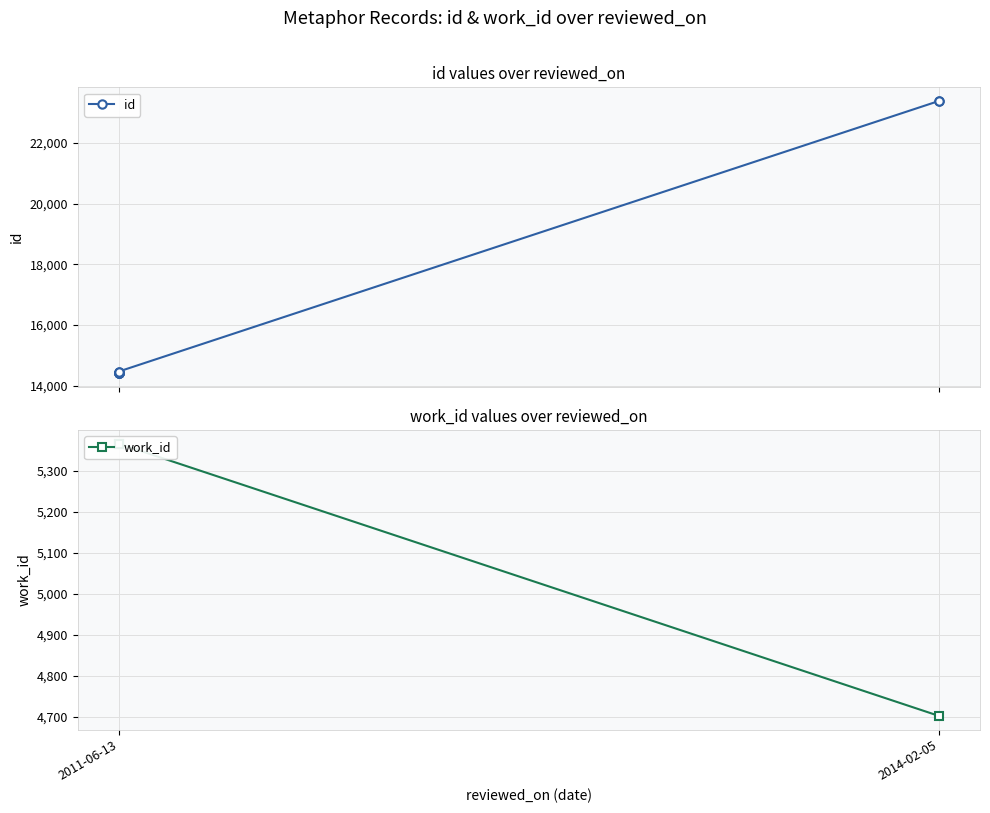

Rank the series by their maximum value, from lowest to highest.

work_id, id